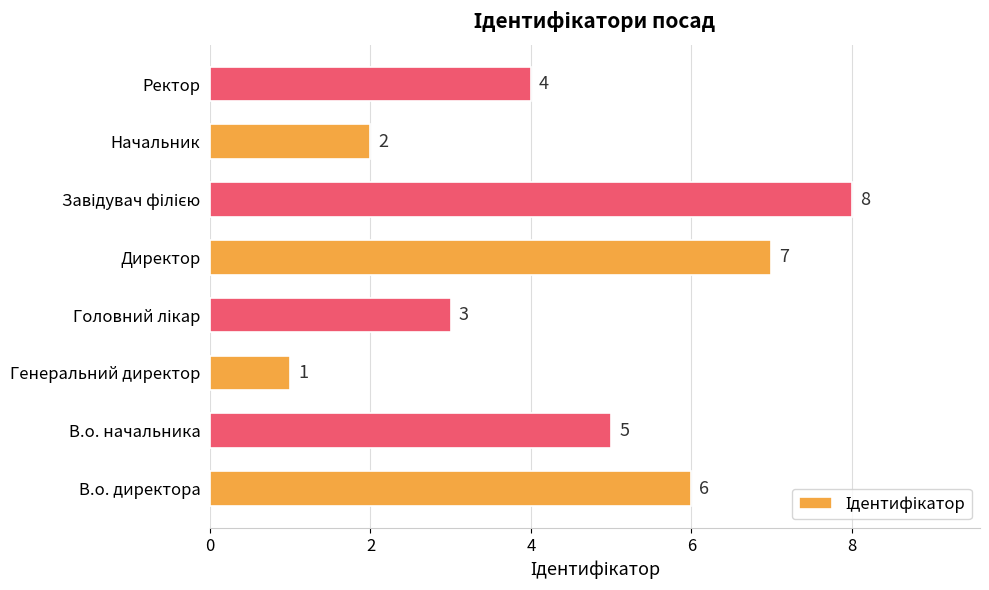

Count the values in the range 3 to 7.

5